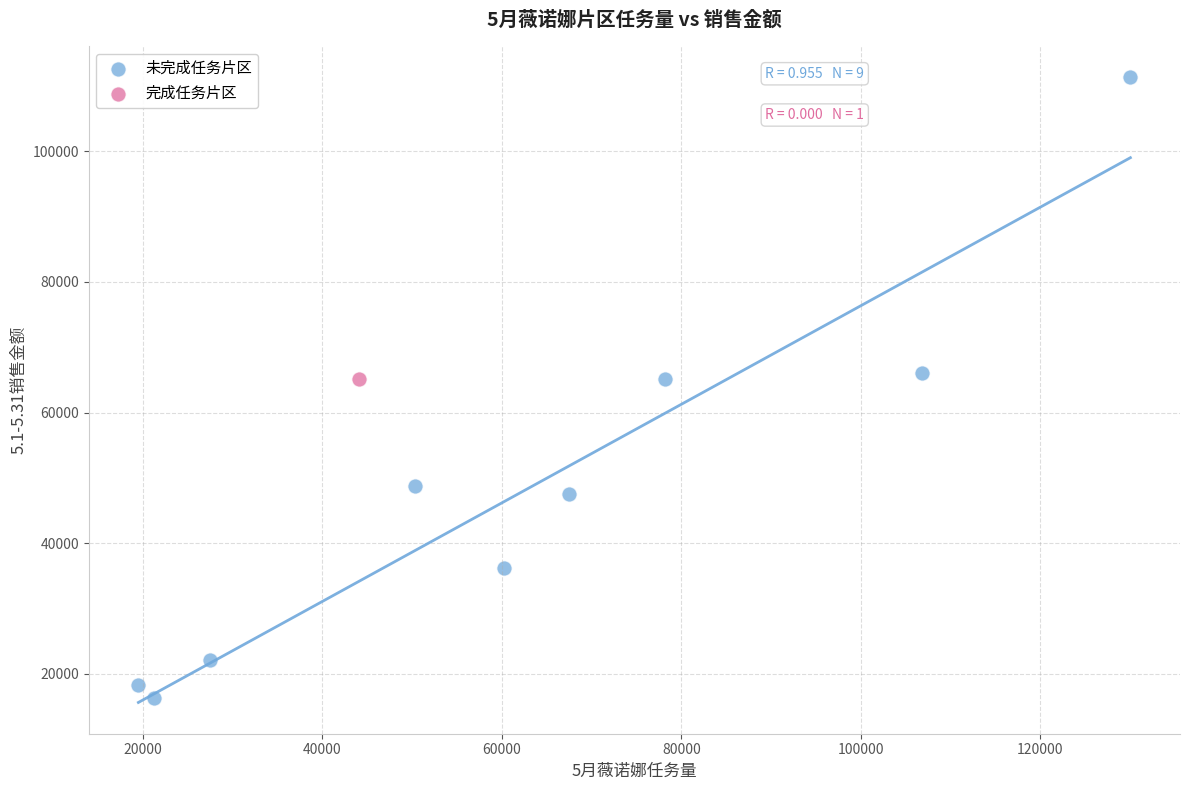

What are all the series names shown in the legend?

未完成任务片区, 完成任务片区